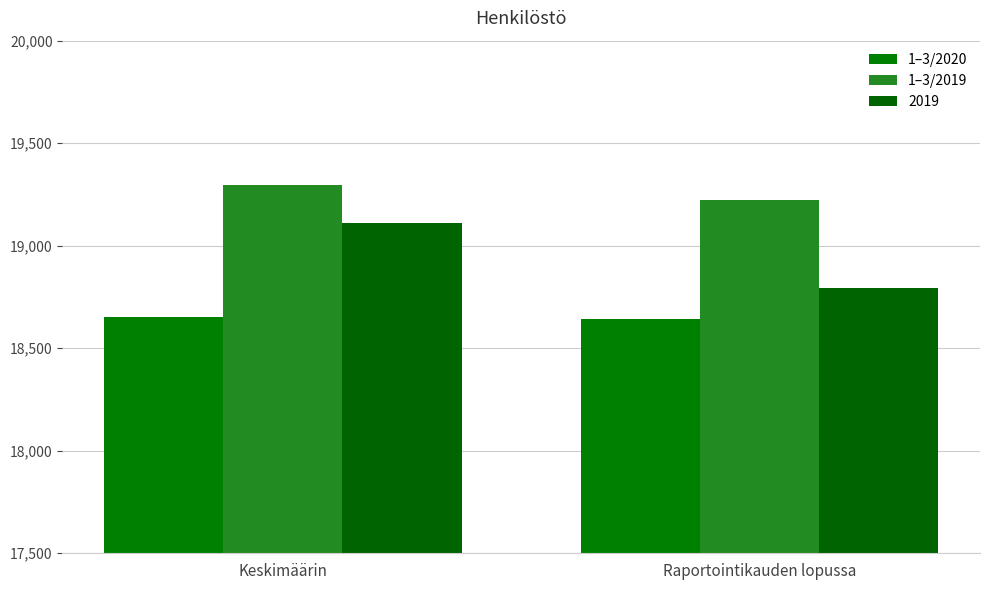

What position from the right is Keskimäärin?

2